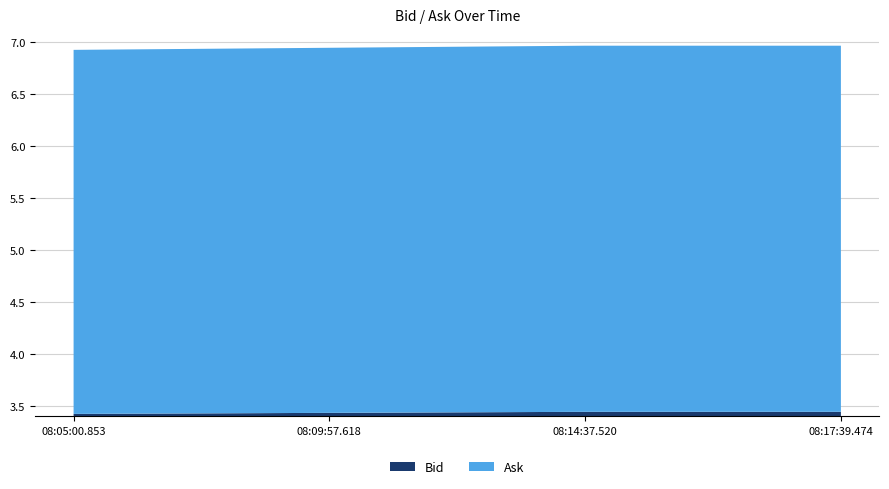

Reading left to right, transcribe all the data shown in this chart.

Bid: 3.4	3.4	3.4	3.4
Ask: 3.5	3.5	3.5	3.5